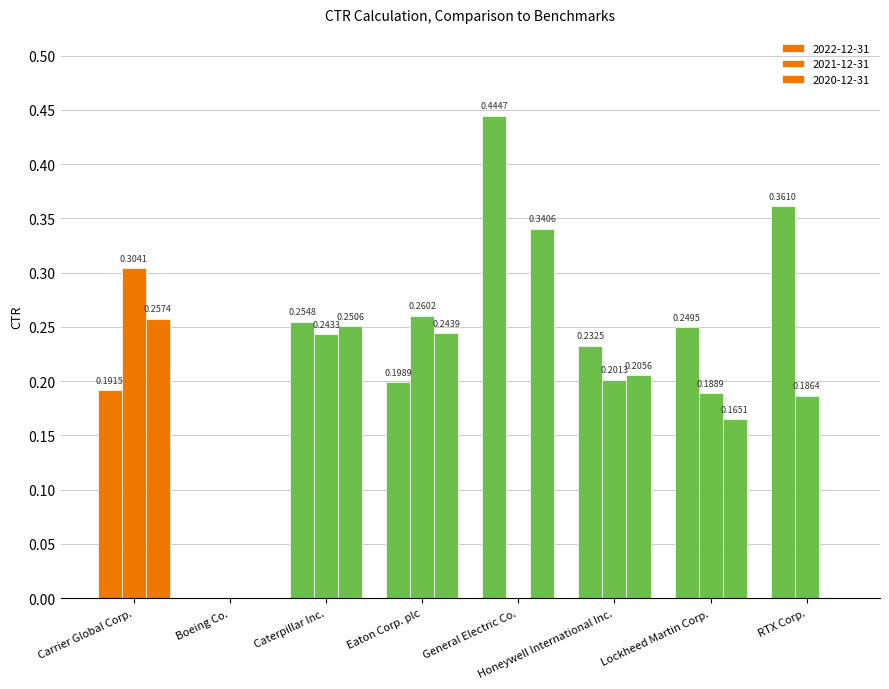

Which series has the widest spread of values?

2022-12-31